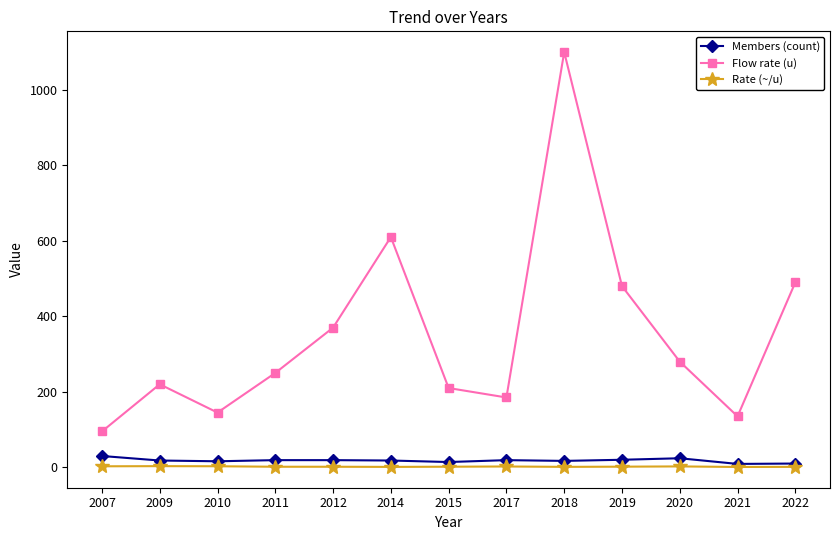

What are all the series names shown in the legend?

Members (count), Flow rate (u), Rate (~/u)